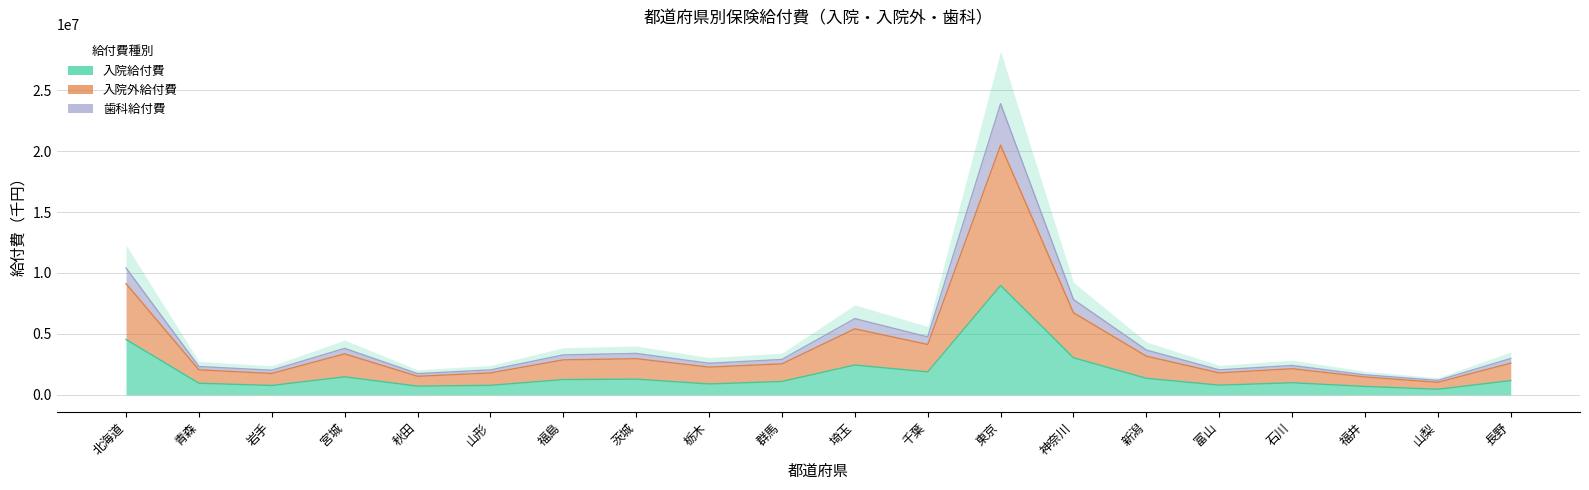

Which series has the largest range (max minus min)?

入院外給付費